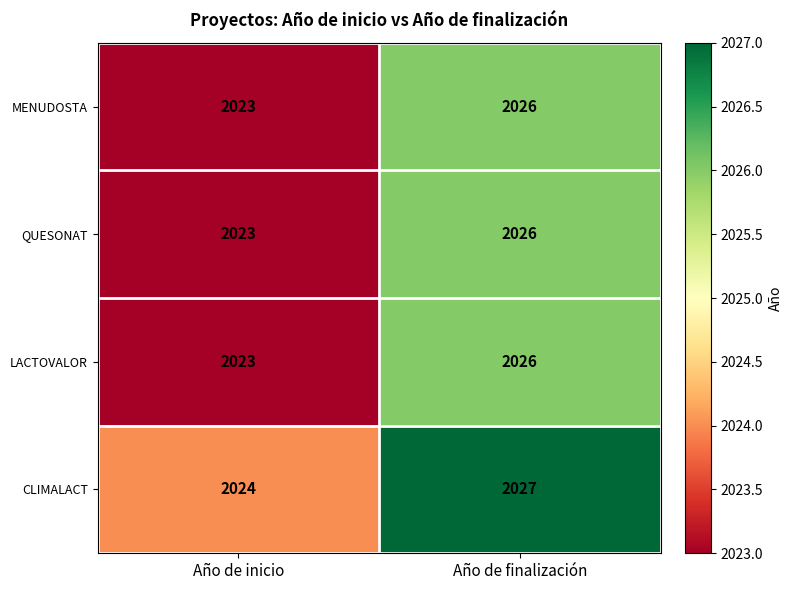

Rank the categories by QUESONAT value from highest to lowest.

Año de finalización, Año de inicio